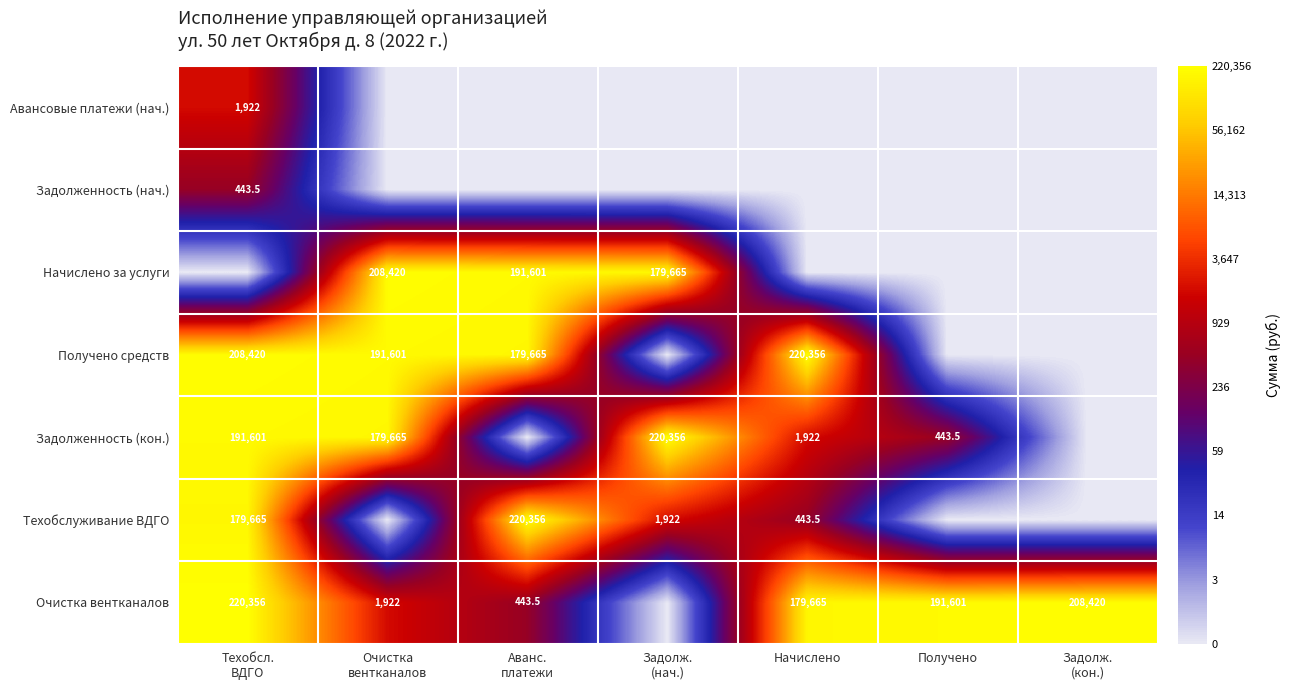

The Задолженность (нач.) series shows 4.2 at Задолж. (кон.). True or false?

False